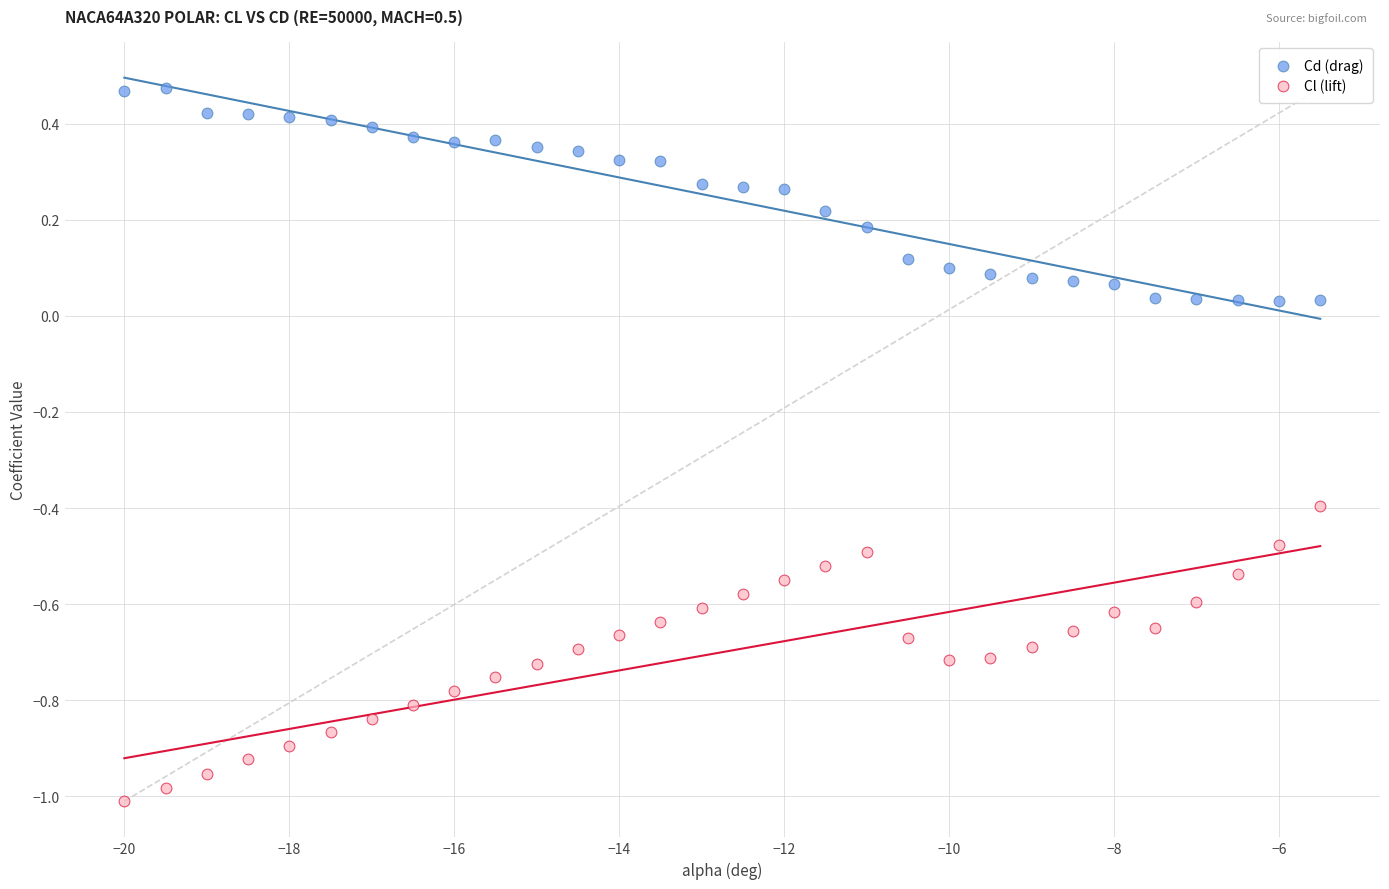

Which series contains the lowest Y value?

Cl (lift)